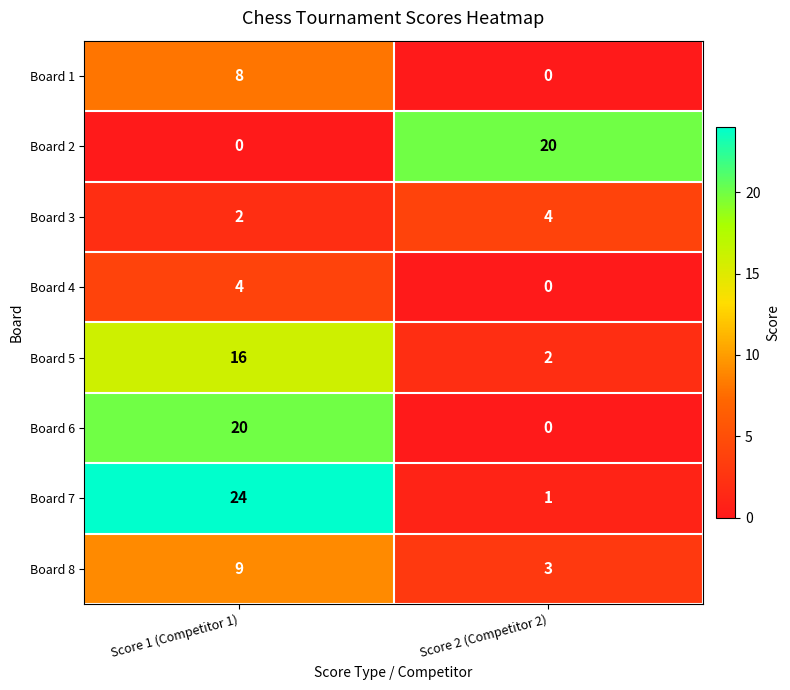

What is the average value of the Board 5 series?

9